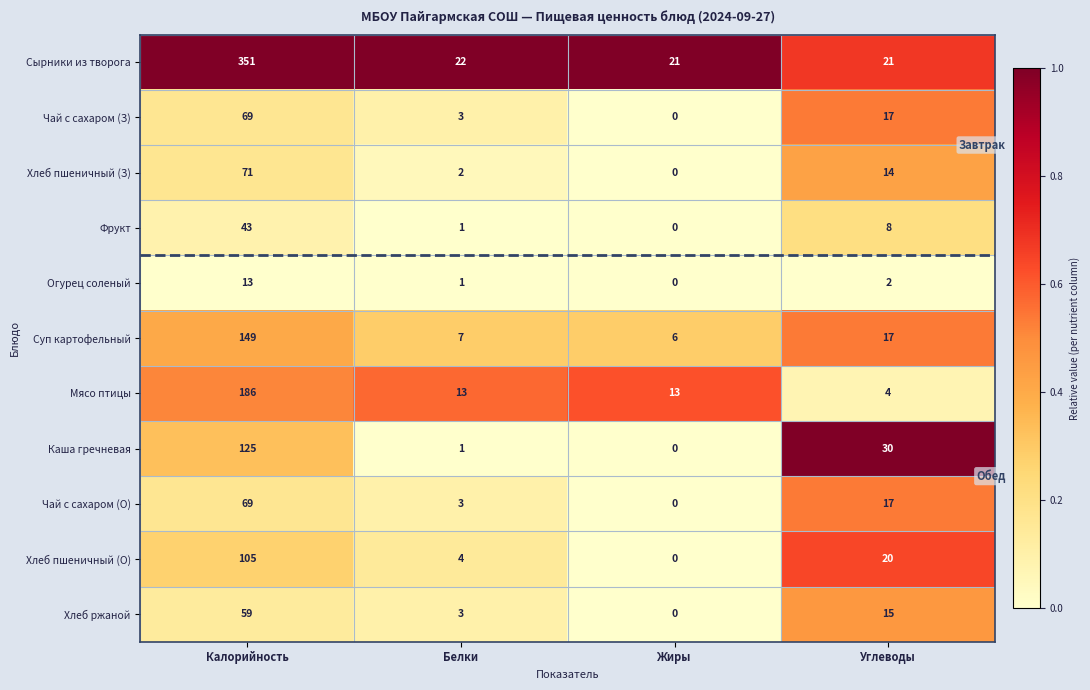

Which series has the largest range (max minus min)?

Сырники из творога